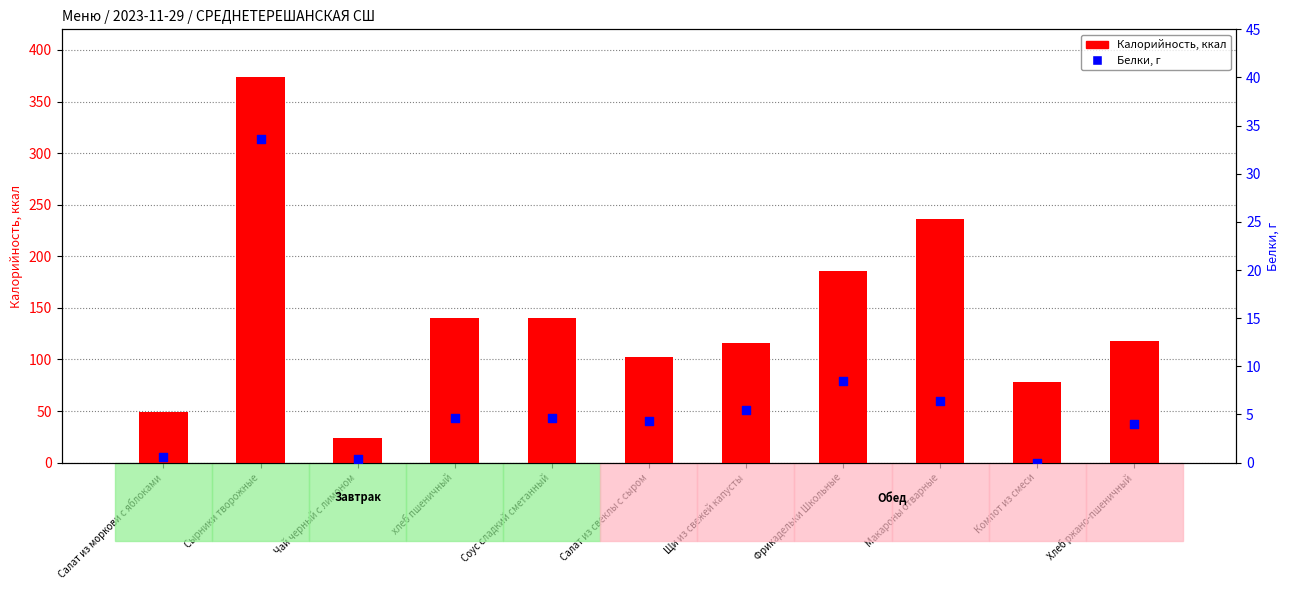

At which category is the sum across all series the highest?

Сырники творожные